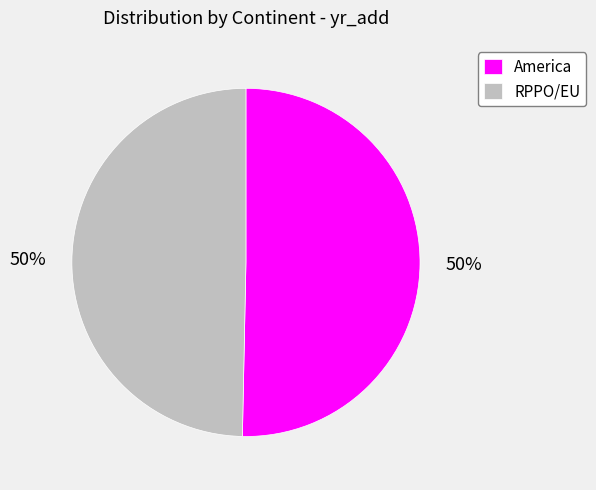

Count the number of slices in the pie.

2